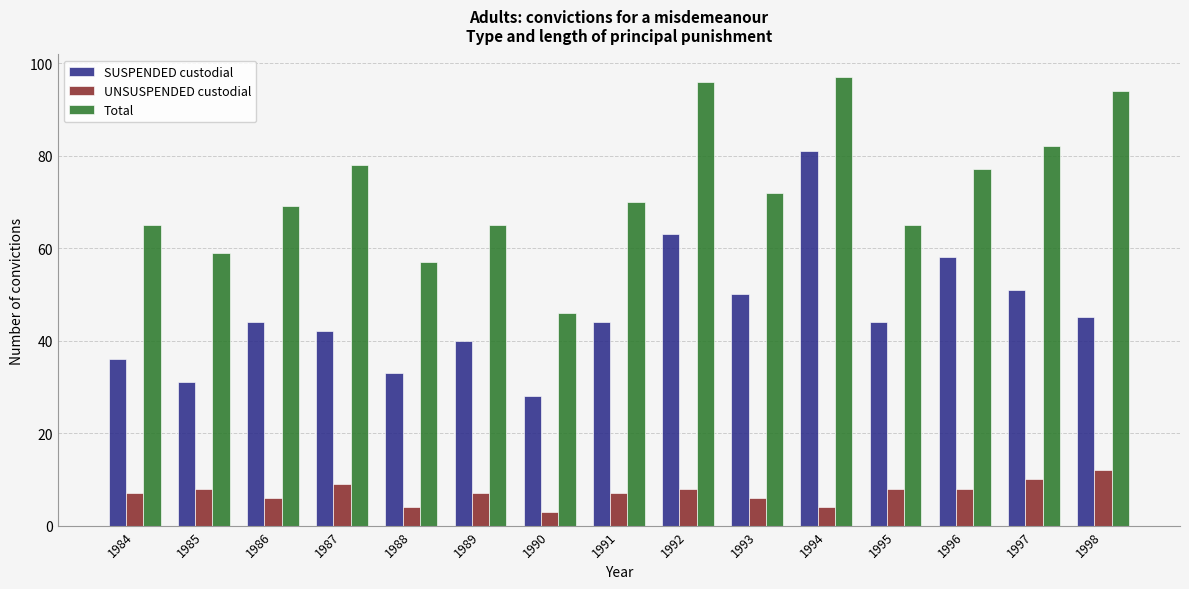

What are all the series names shown in the legend?

SUSPENDED custodial, UNSUSPENDED custodial, Total